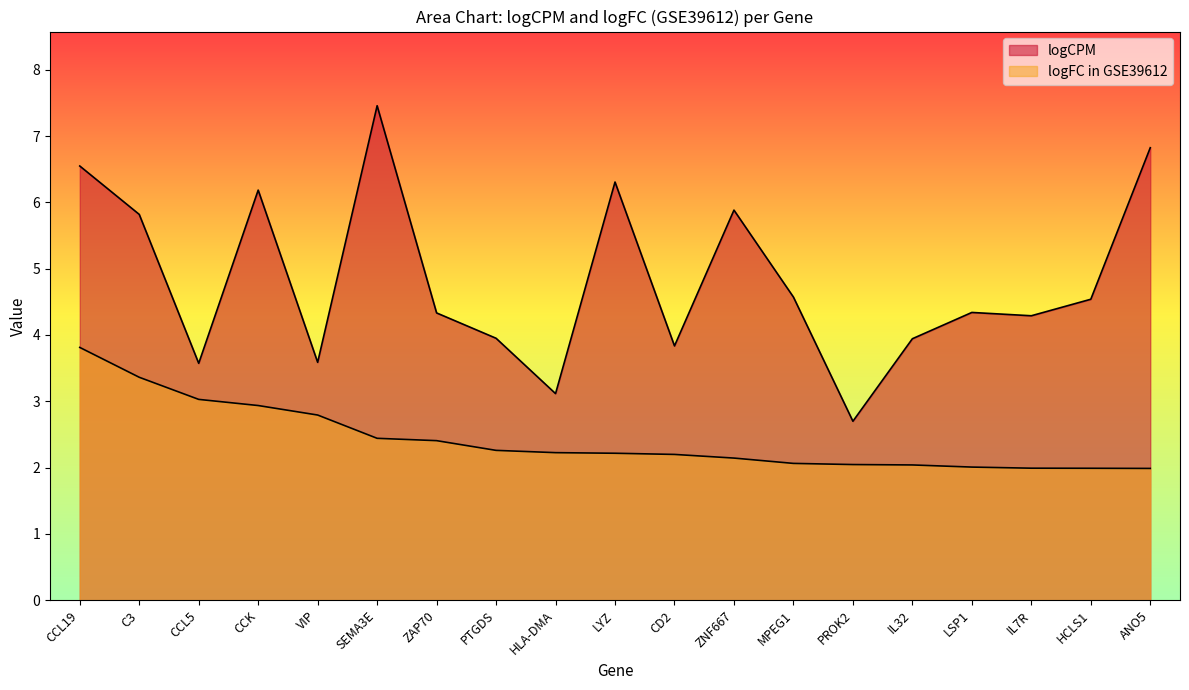

What is the label of the 6th point from the right?

PROK2